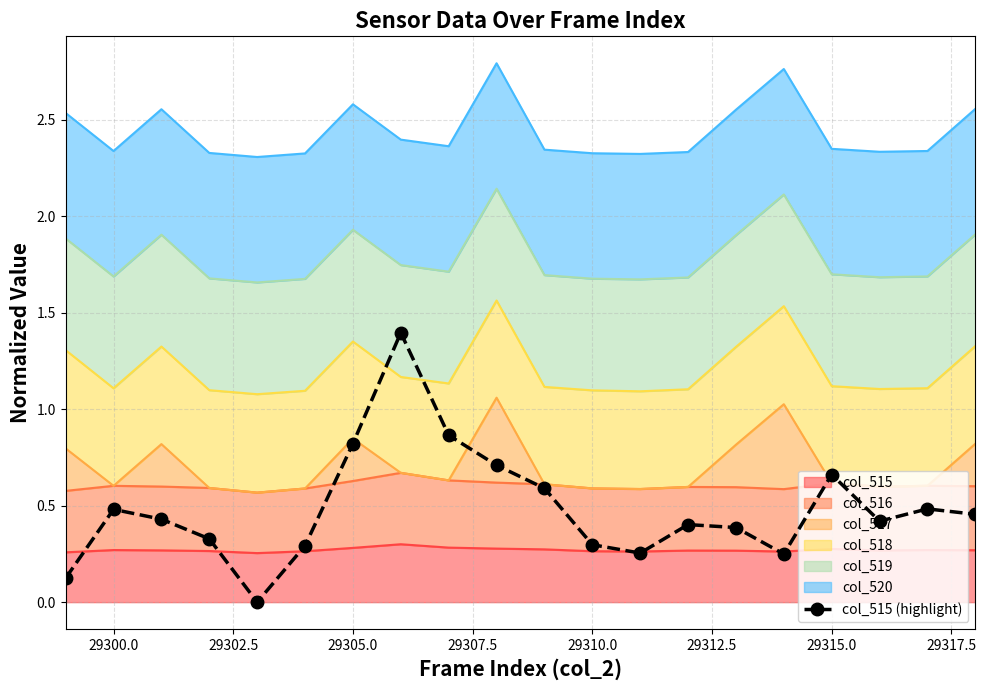

What is the maximum value shown in the chart?

1.4